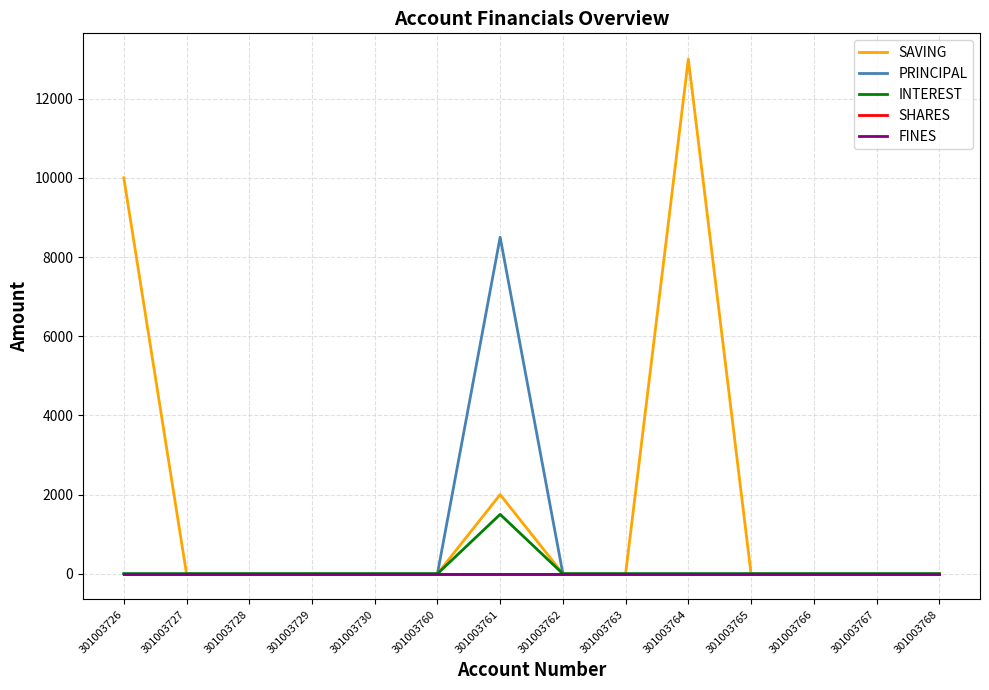

True or false: FINES has more than 0 interior local peaks.

False